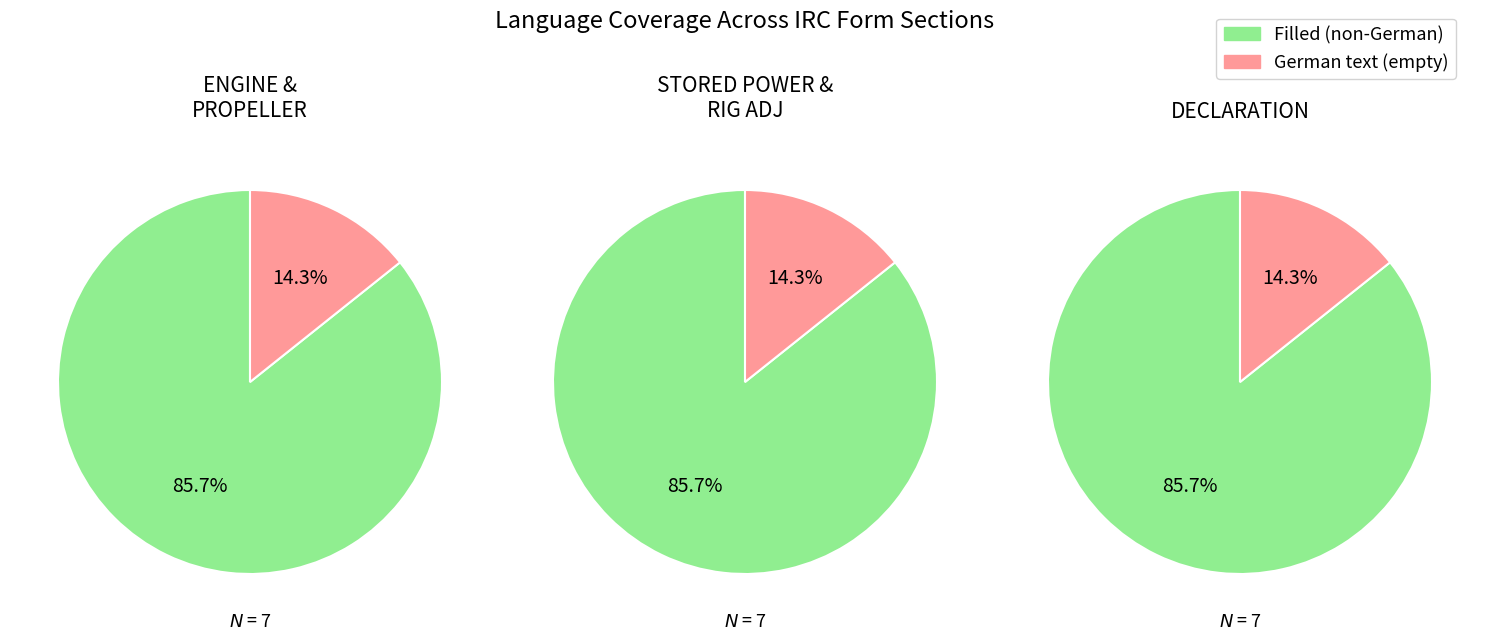

What is the difference between the highest and lowest values at 3?

6